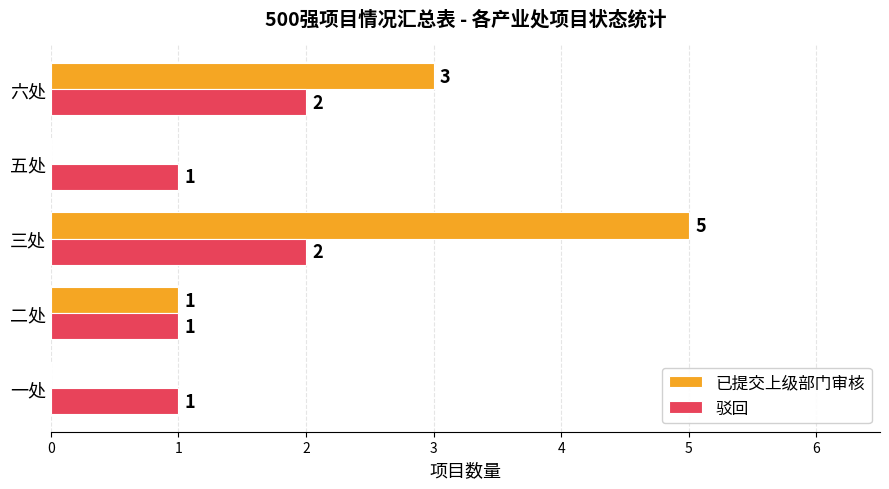

What is the greatest value displayed?

5